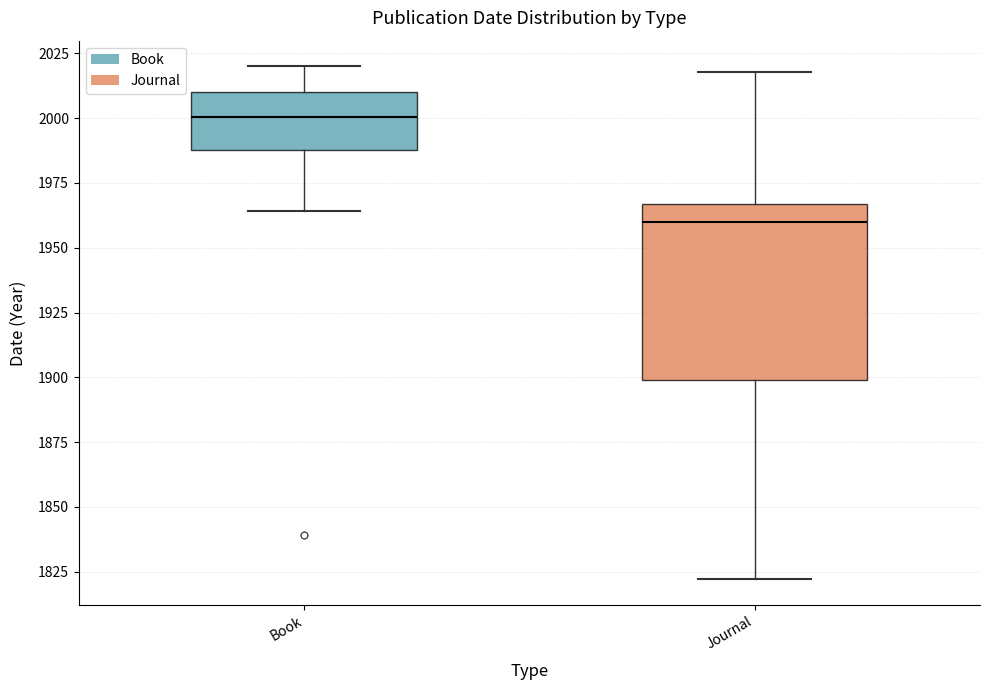

Reading left to right, read every box against the y-axis: the position of its median line, the range the box covers, and the ends of its whiskers. The values are not printed on the chart, so give them approximately, as read against the axis.

Book: median 2000, box 1990 to 2010, whiskers 1965 to 2020
Journal: median 1960, box 1900 to 1965, whiskers 1820 to 2020